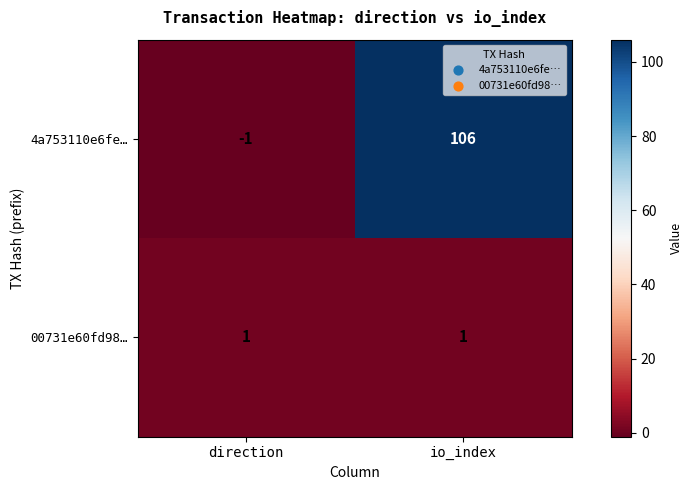

The 4a753110e6fe… series shows -1 at direction. True or false?

True